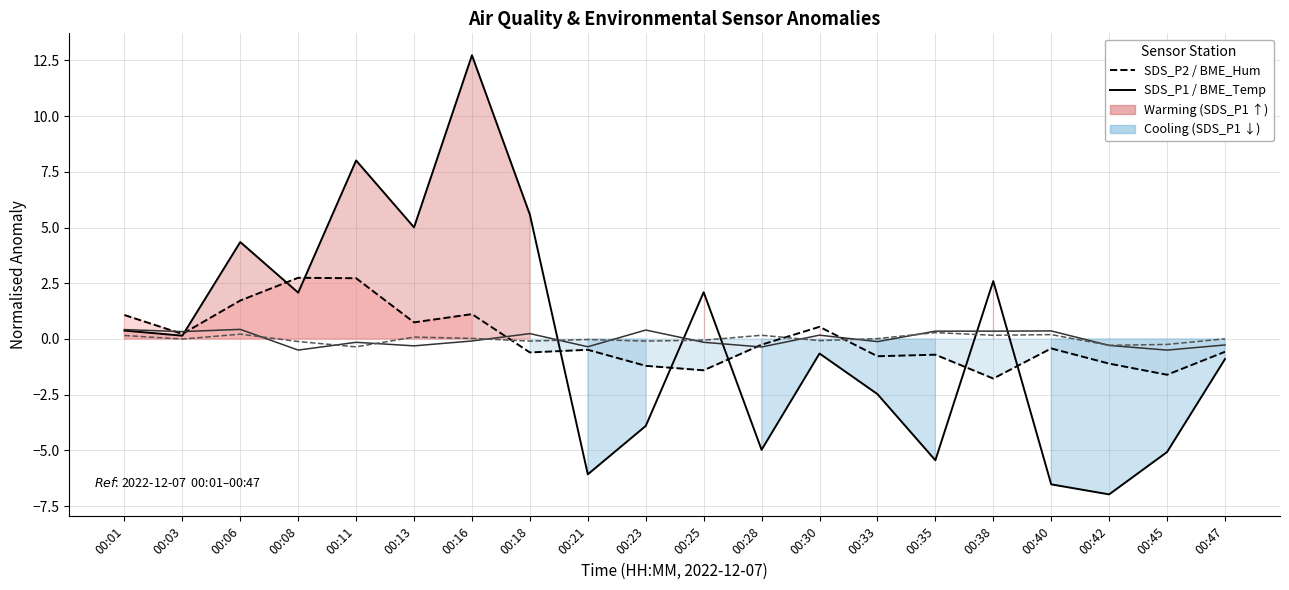

Where is the first local minimum for SDS_P2?

00:03